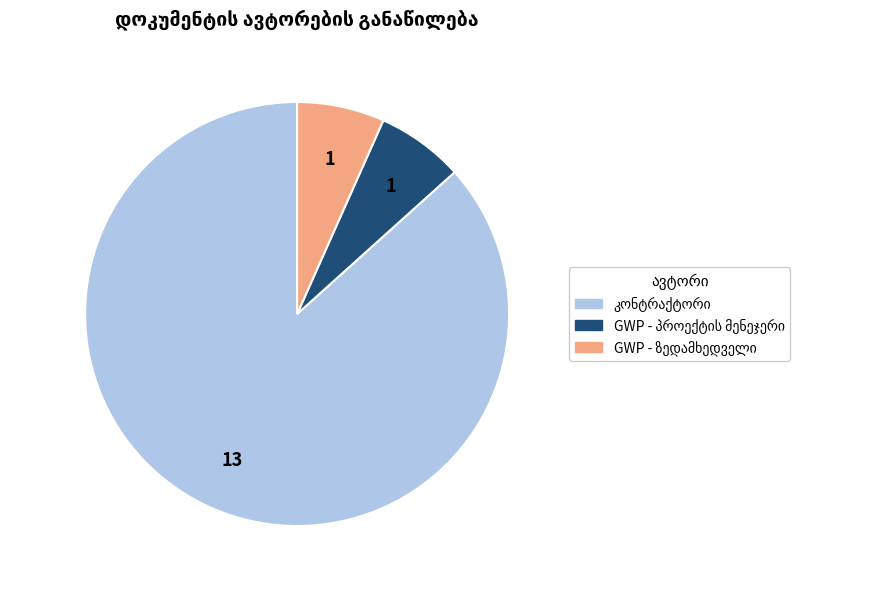

Is there a majority slice in this chart?

Yes